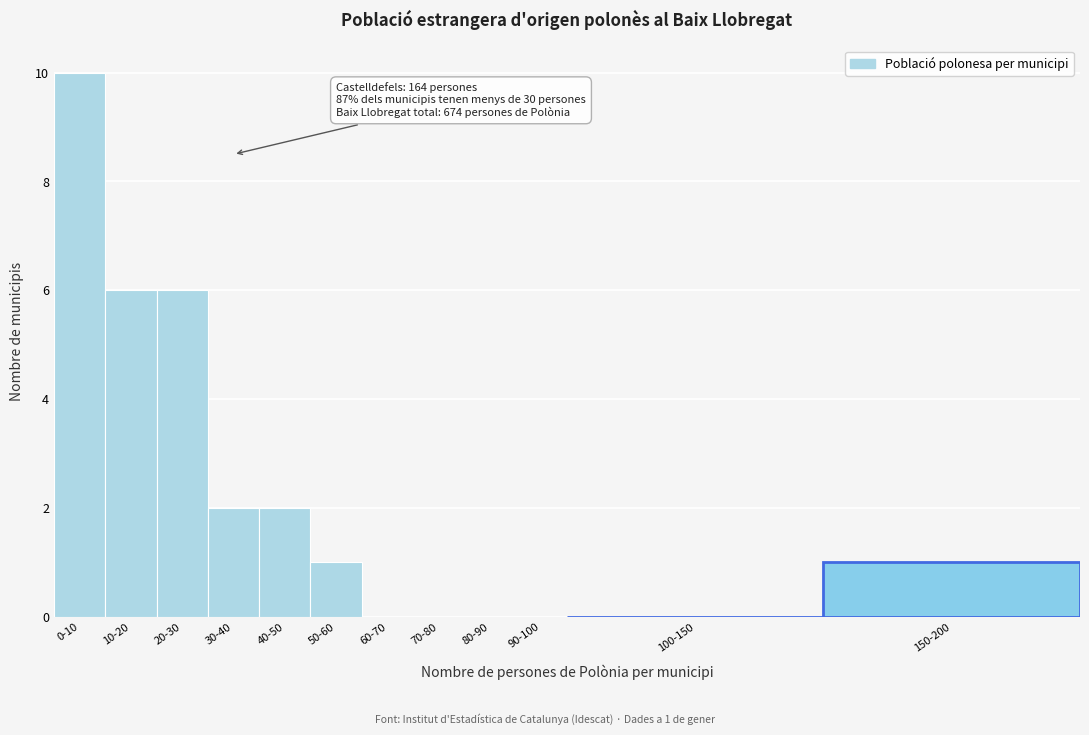

Reading right to left, what are all the values shown in this chart?

150-200=1	100-150=0	90-100=0	80-90=0	70-80=0	60-70=0	50-60=1	40-50=2	30-40=2	20-30=6	10-20=6	0-10=10